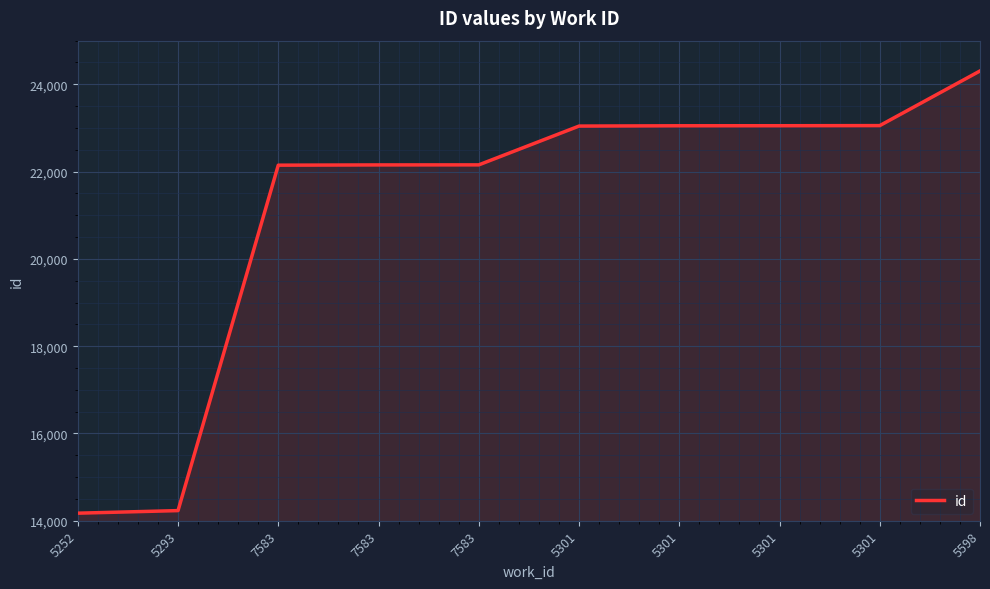

How many lines are shown in the chart?

1